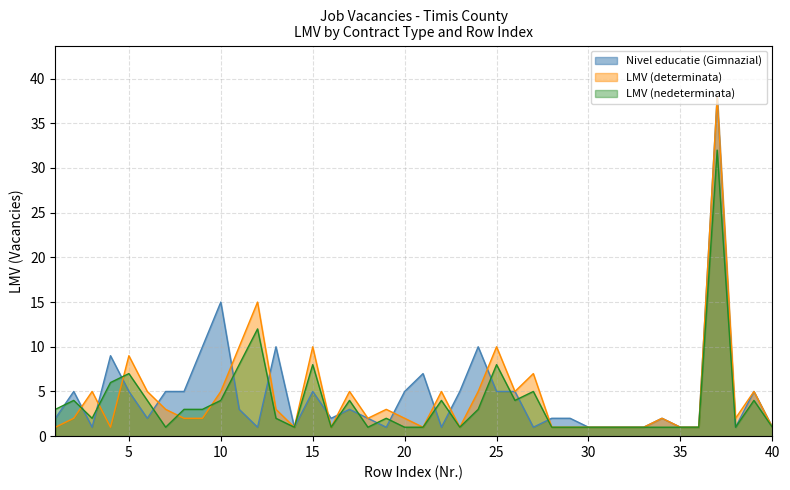

Reading left to right, what are all the values shown in this chart?

Nivel educatie (Gimnazial): 1=2	2=5	3=1	4=9	5=5	6=2	7=5	8=5	9=10	10=15	11=3	12=1	13=10	14=1	15=5	16=2	17=3	18=2	19=1	20=5	21=7	22=1	23=5	24=10	25=5	26=5	27=1	28=2	29=2	30=1	31=1	32=1	33=1	34=2	35=1	36=1	37=38	38=1	39=5	40=1
LMV (determinata): 1=1	2=2	3=5	4=1	5=9	6=5	7=3	8=2	9=2	10=5	11=10	12=15	13=3	14=1	15=10	16=1	17=5	18=2	19=3	20=2	21=1	22=5	23=1	24=5	25=10	26=5	27=7	28=1	29=1	30=1	31=1	32=1	33=1	34=2	35=1	36=1	37=38	38=2	39=5	40=1
LMV (nedeterminata): 1=3	2=4	3=2	4=6	5=7	6=4	7=1	8=3	9=3	10=4	11=8	12=12	13=2	14=1	15=8	16=1	17=4	18=1	19=2	20=1	21=1	22=4	23=1	24=3	25=8	26=4	27=5	28=1	29=1	30=1	31=1	32=1	33=1	34=1	35=1	36=1	37=32	38=1	39=4	40=1